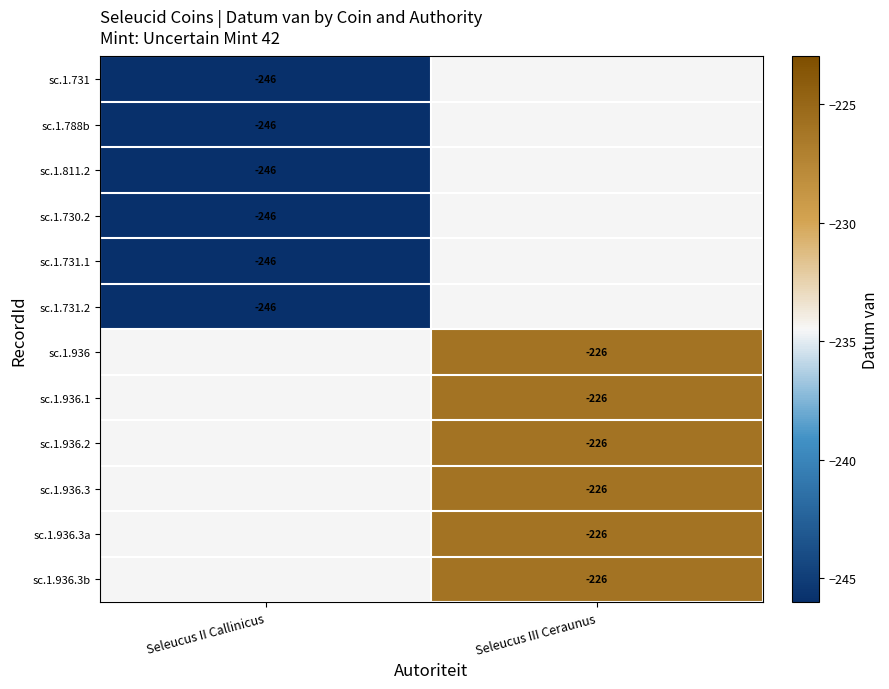

Is it true that sc.1.730.2 equals -246 at Seleucus II Callinicus?

True